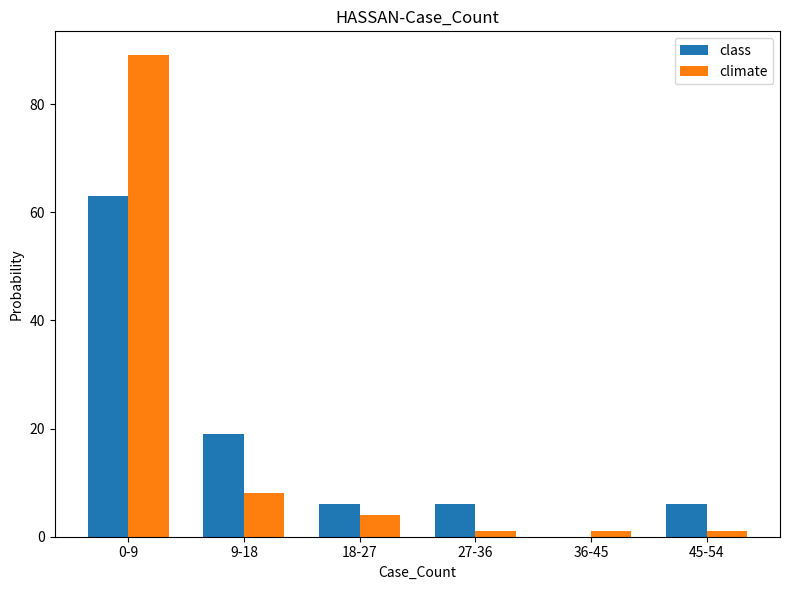

Which series has the largest range (max minus min)?

climate